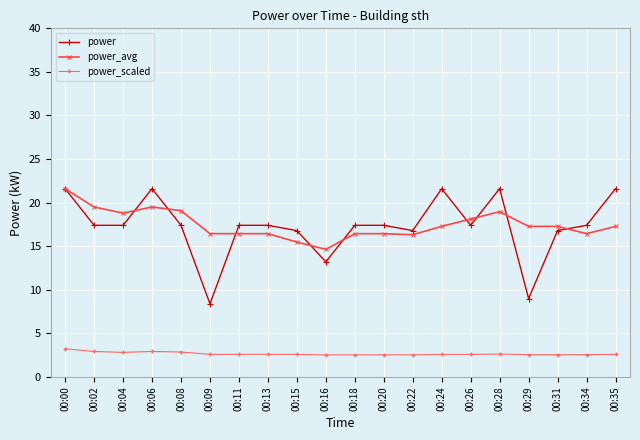

At how many categories does at least one series exceed 10?

20